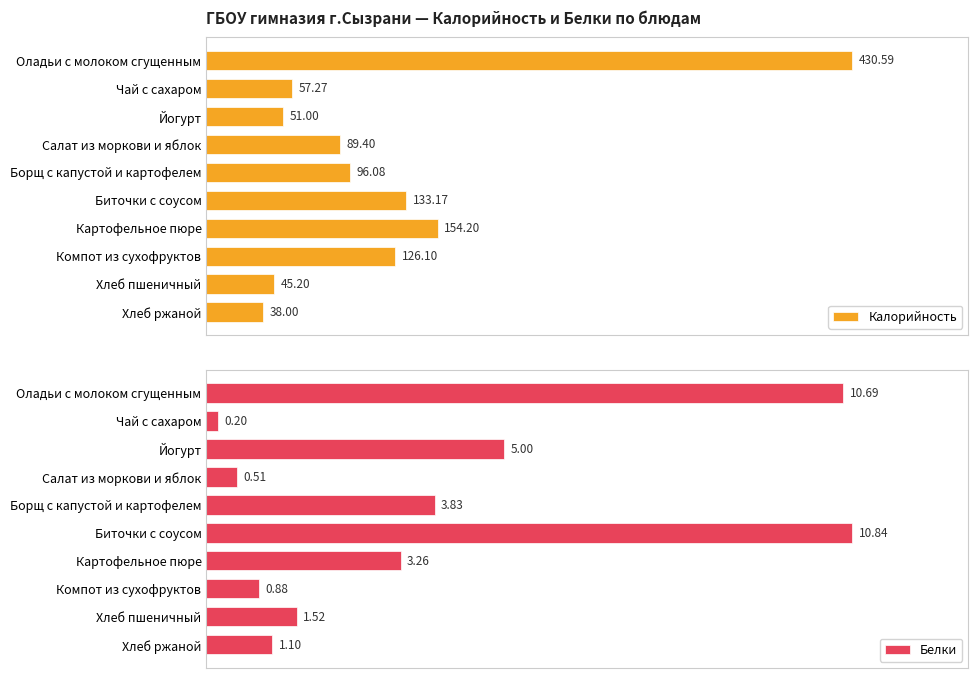

How many categories are shown in the chart?

10